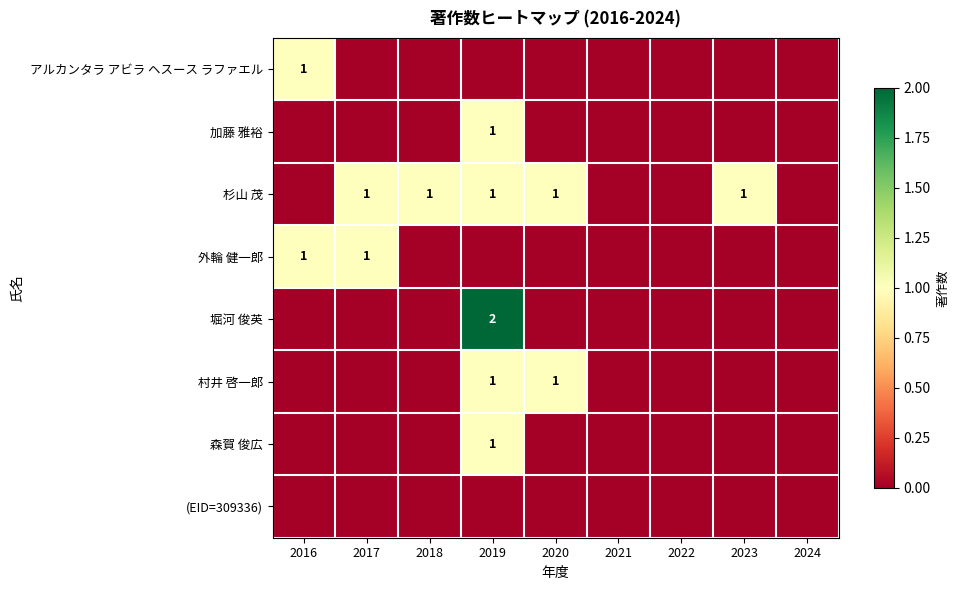

How many series are shown in this chart?

8